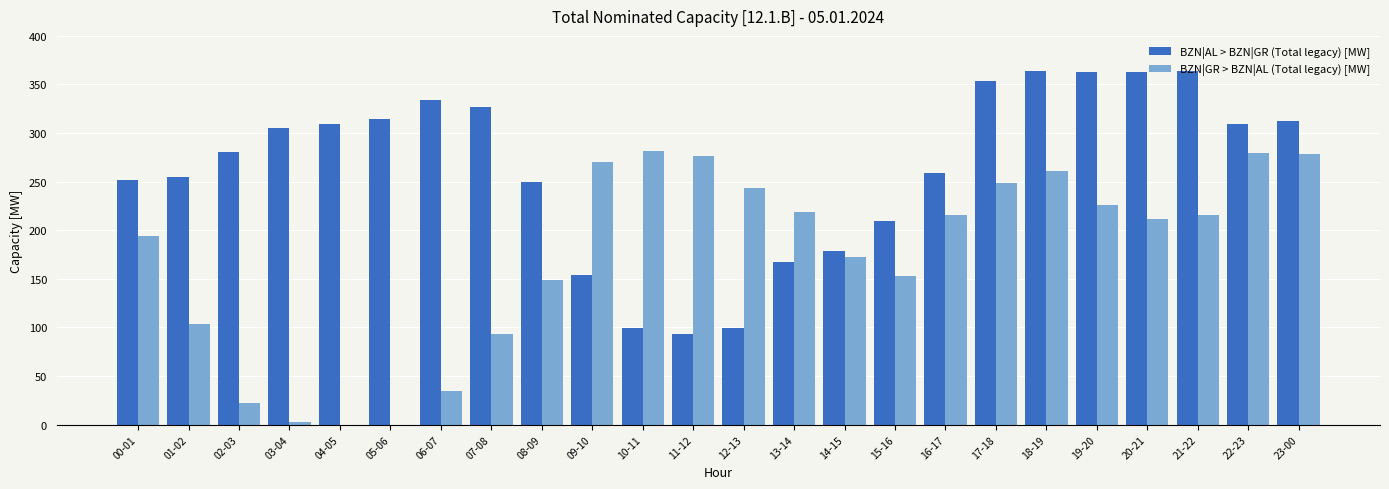

True or false: BZN|AL > BZN|GR (Total legacy) [MW] has a value of 259 at 16-17.

True